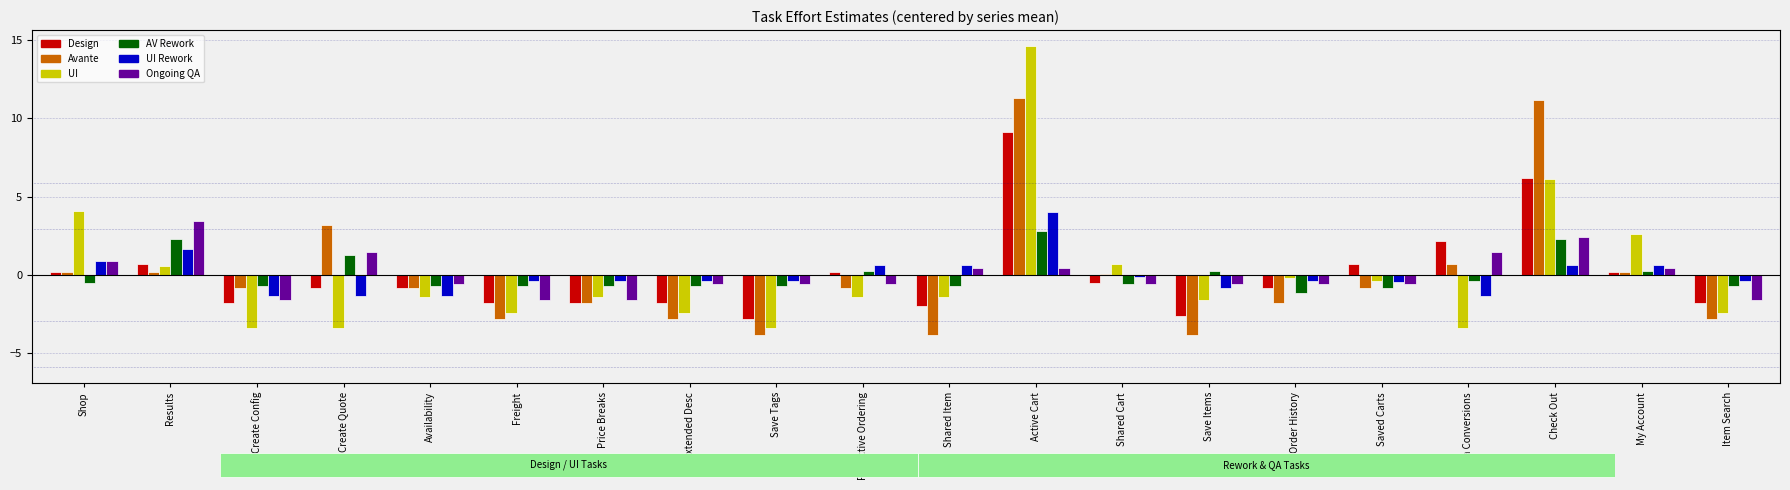

At which category is the sum across all series the highest?

Active Cart